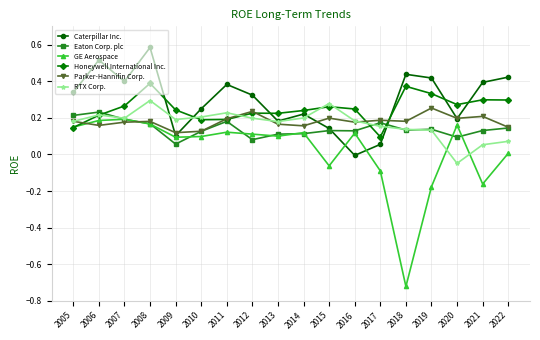

How many lines are shown in the chart?

6